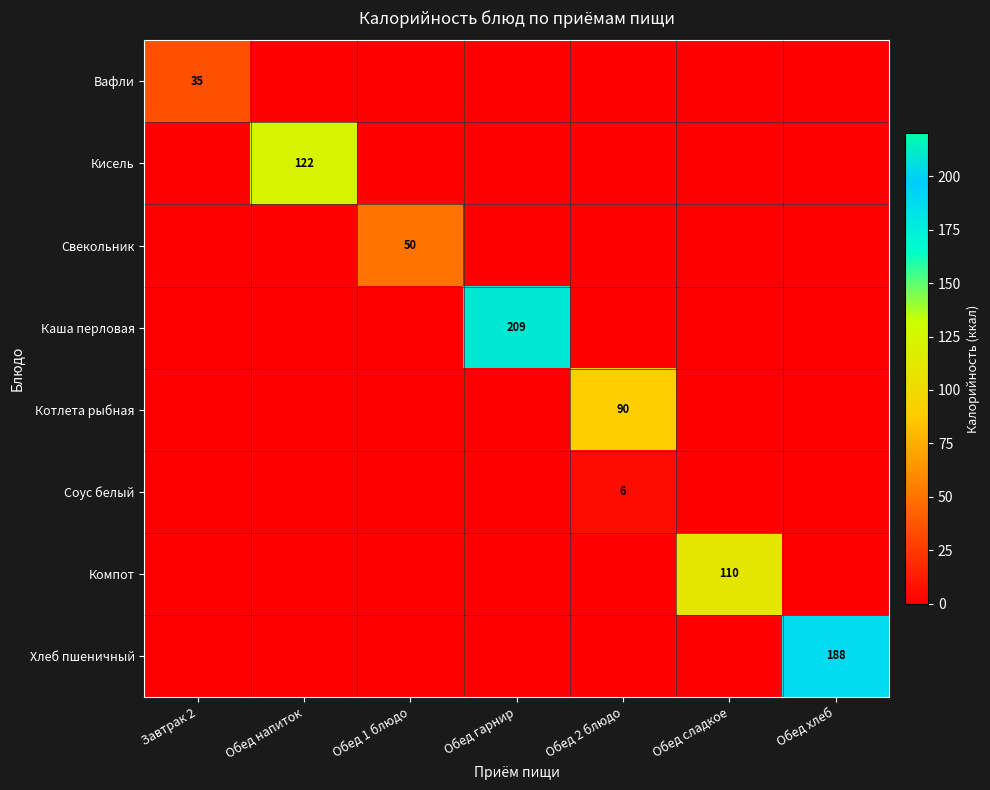

What is the spread (max minus min) of values at Обед 2 блюдо?

90